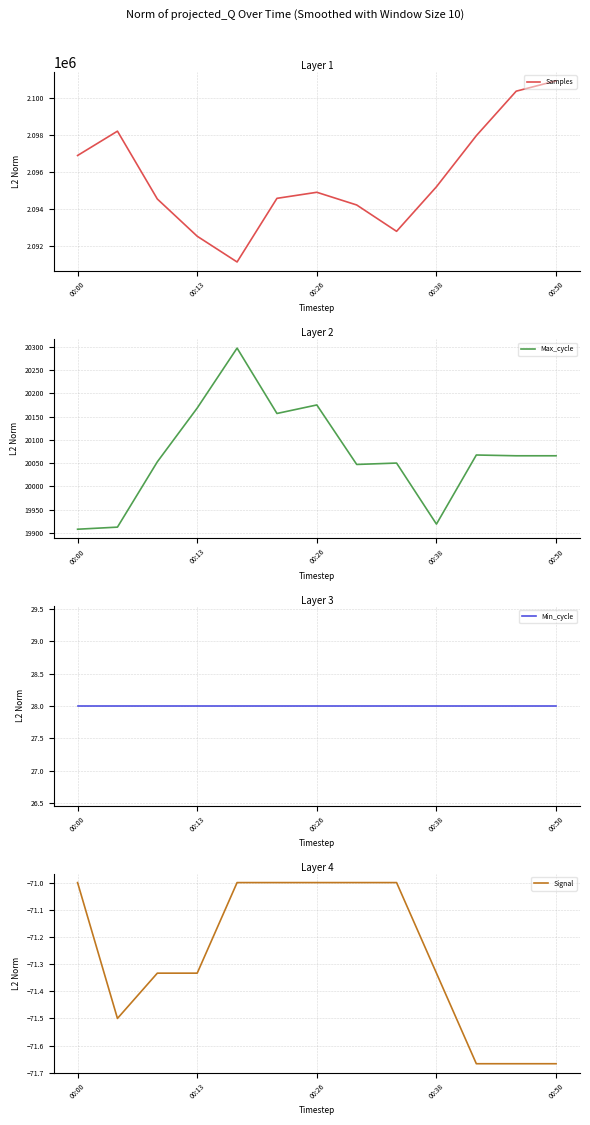

What are all the series names shown in the legend?

Samples, Max_cycle, Min_cycle, Signal